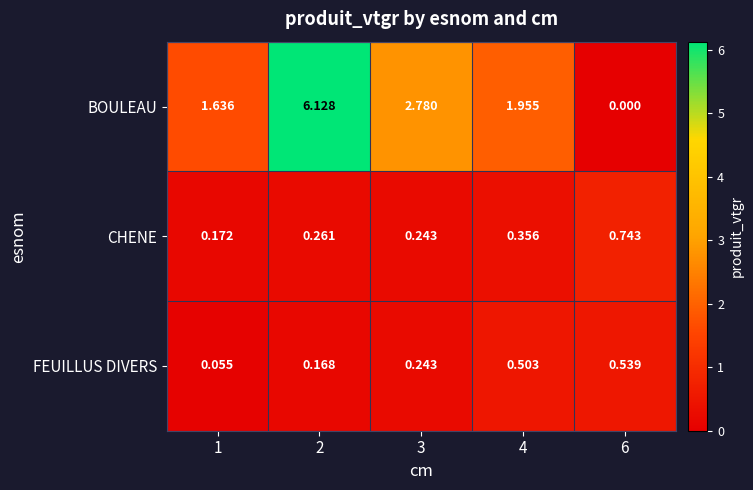

Which series has the largest range (max minus min)?

BOULEAU